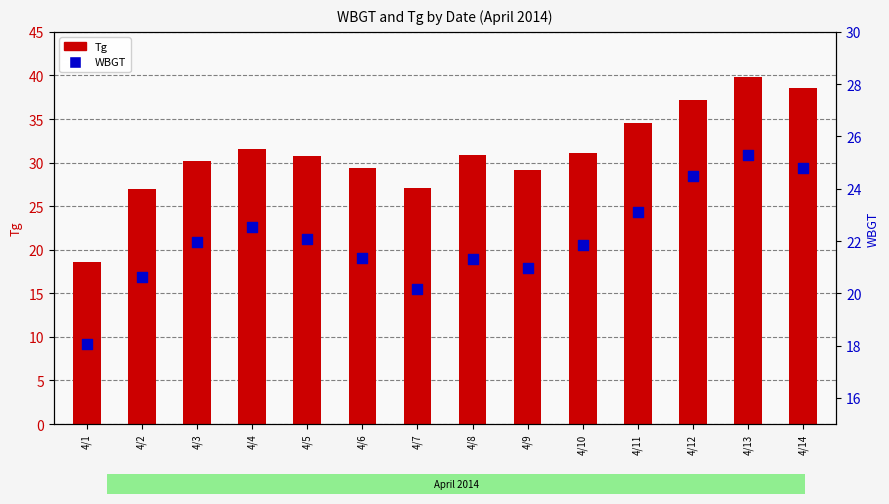

Which series contains the highest Y value?

Tg